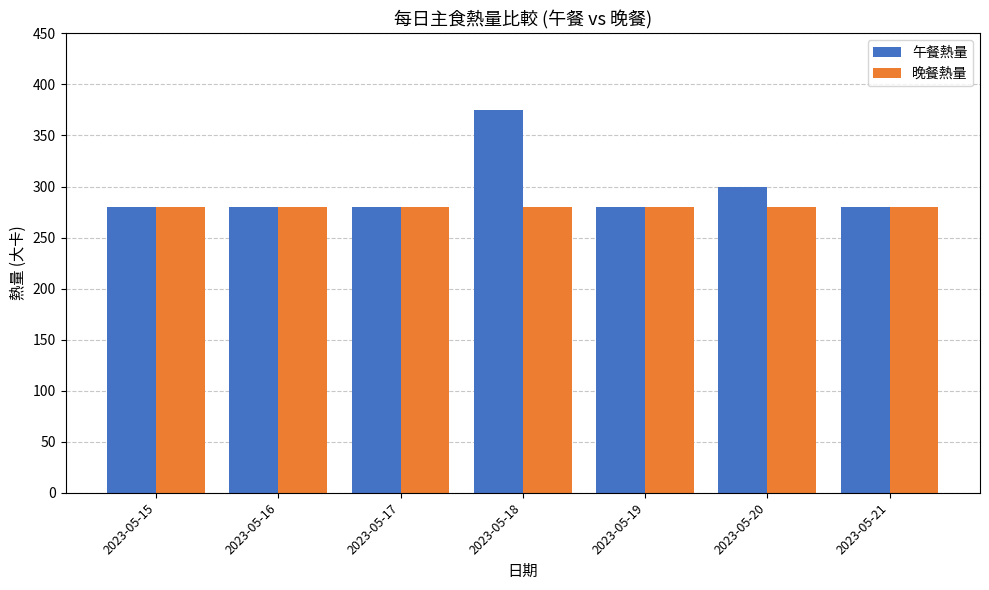

Does the chart contain stacked bars?

No